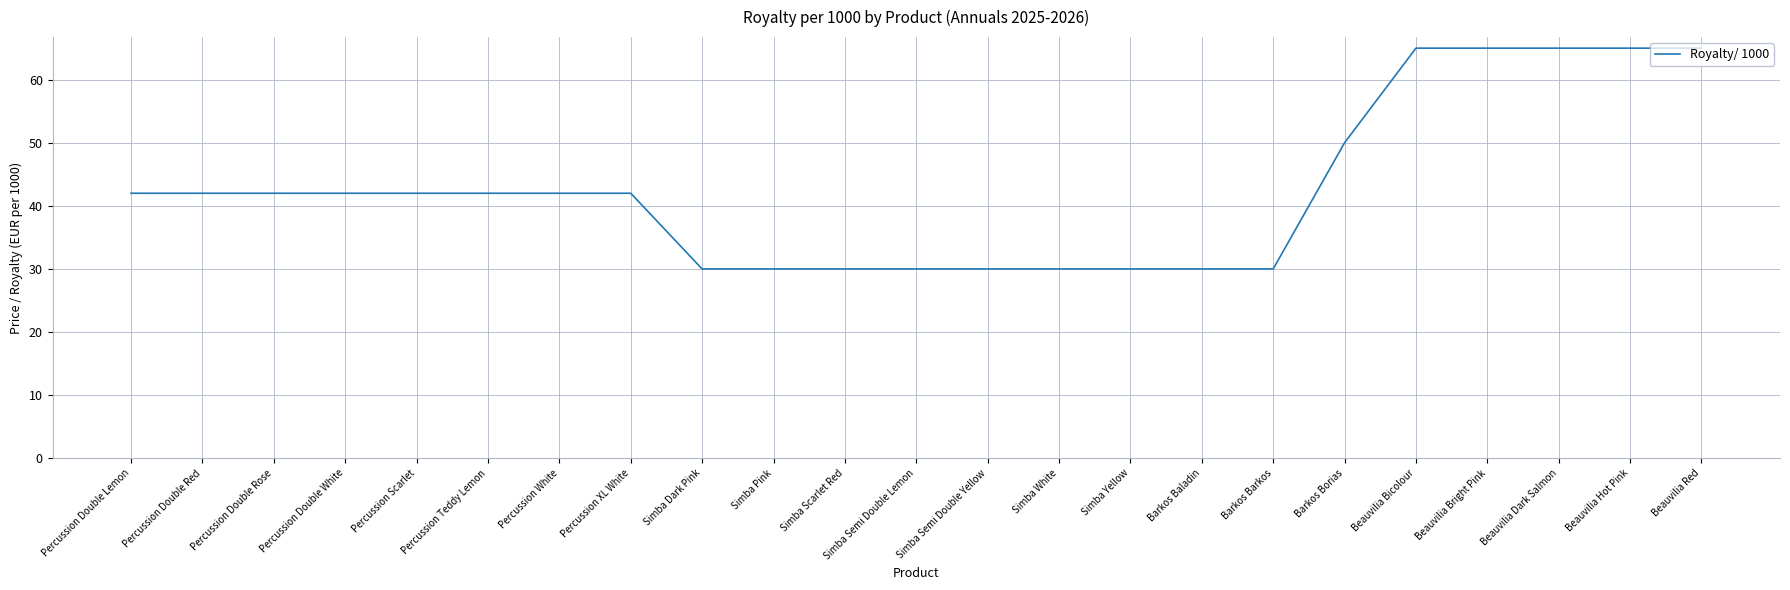

Does the chart have visible grid lines?

Yes